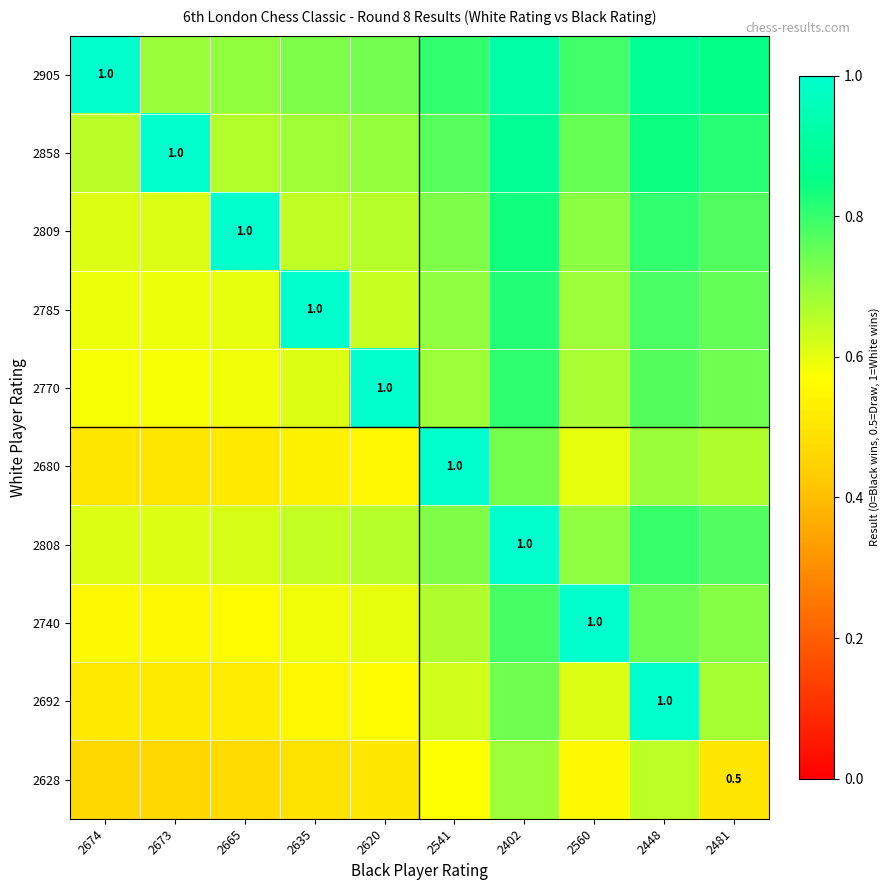

Which category has the lowest value in the 2905 series?

2673